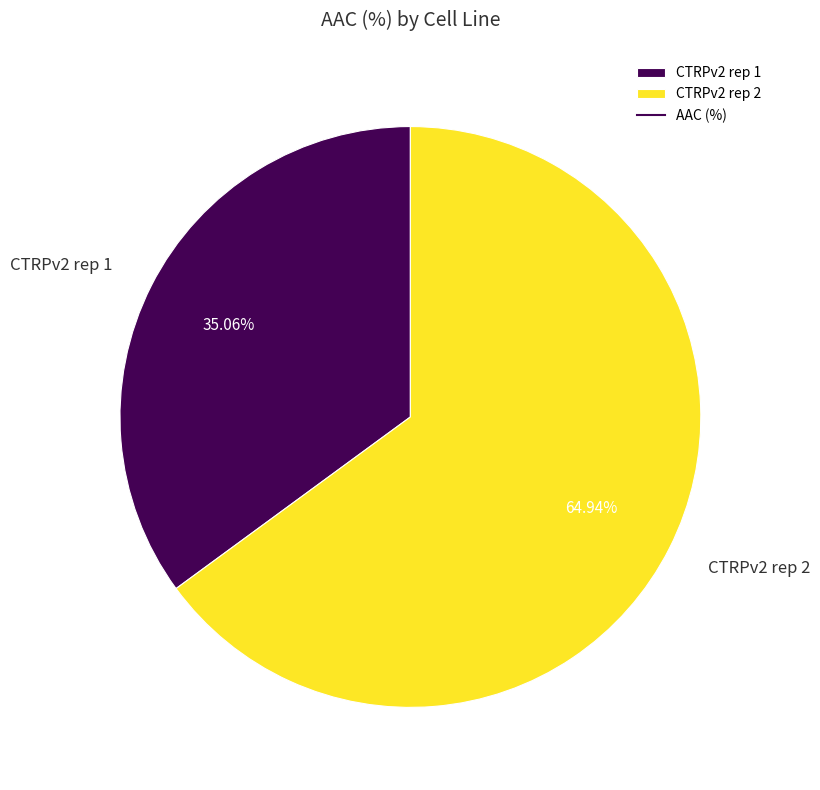

What percentage is the CTRPv2 rep 1 slice, to the nearest percent?

35%